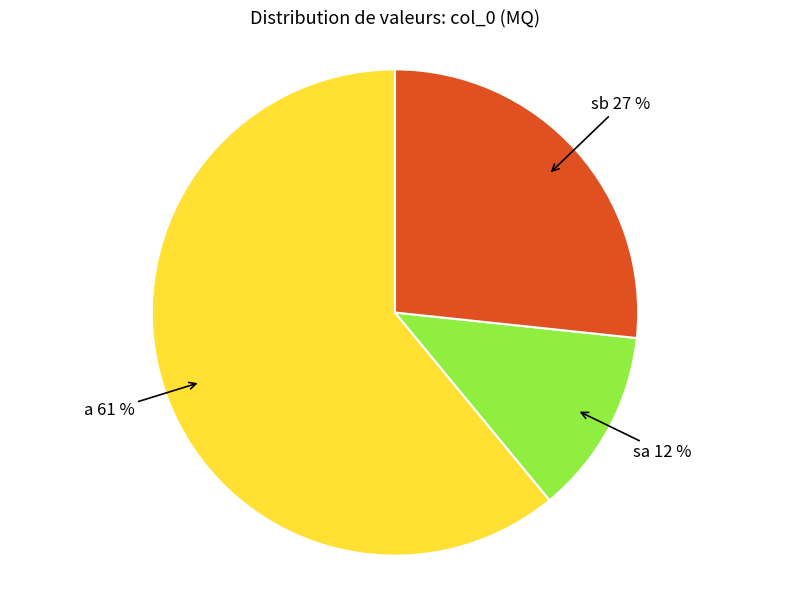

Is there a majority slice in this chart?

Yes